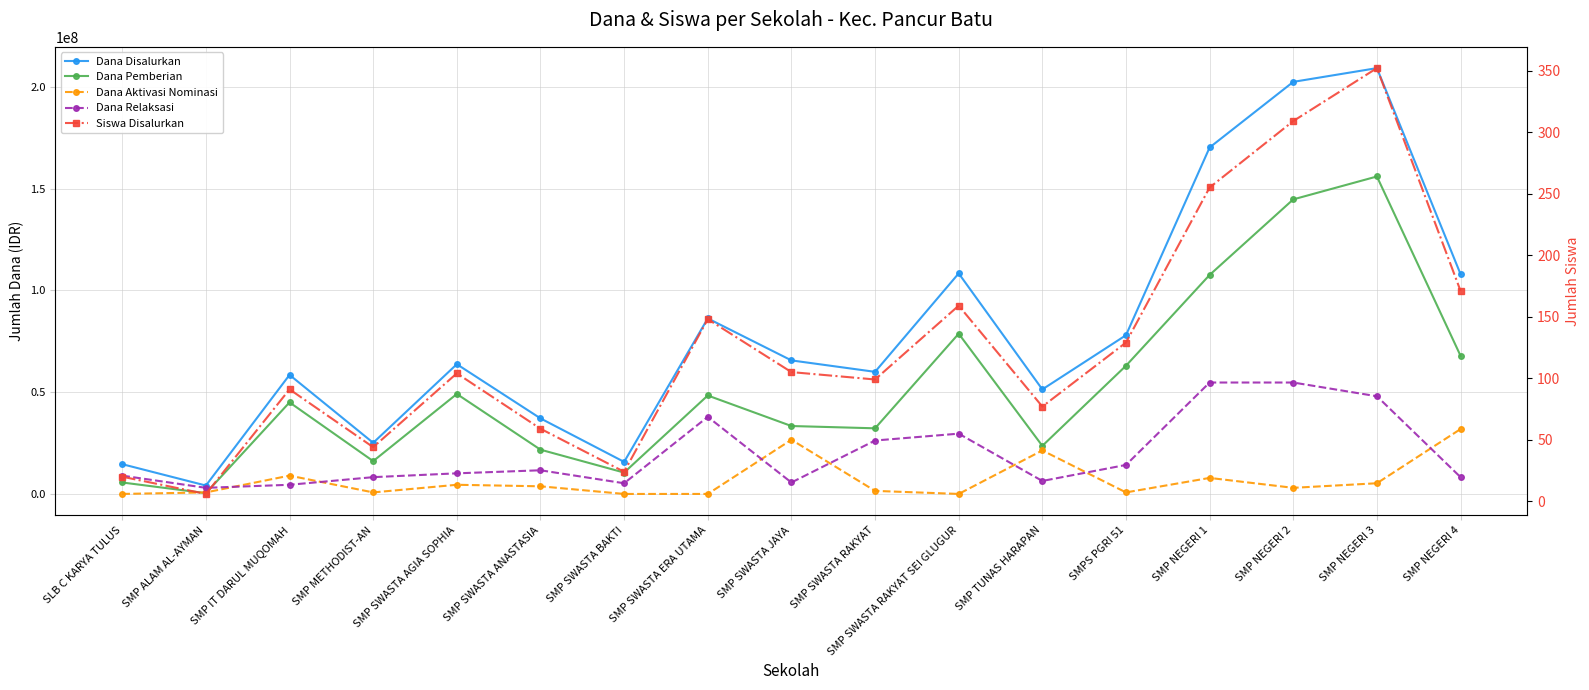

Between which two adjacent categories do Siswa Disalurkan and Dana Aktivasi Nominasi first intersect?

SLB C KARYA TULUS and SMP ALAM AL-AYMAN